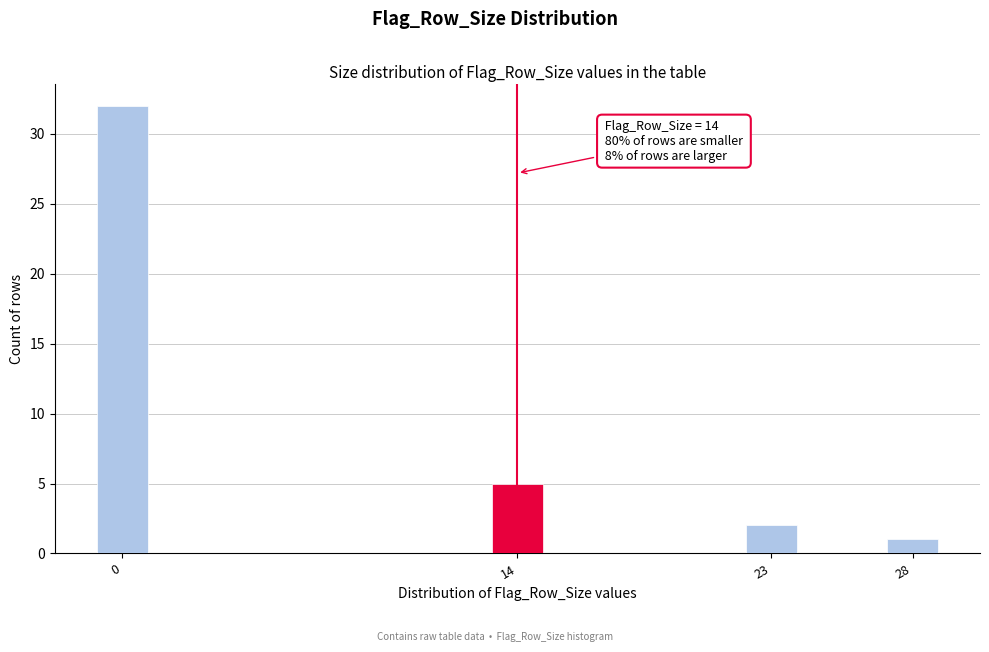

Reading left to right, transcribe all the data shown in this chart.

32	5	2	1